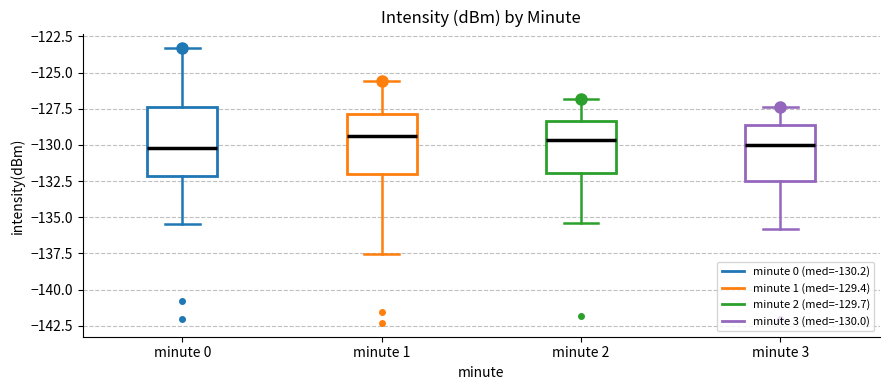

Reading left to right, transcribe this box plot: for each box, give where its median line is, the range the box spans, and where its two whiskers end, as read against the y-axis. The values are not printed on the chart, so give them approximately, as read against the axis.

minute 0: median -130.0, box -132.0 to -127.5, whiskers -135.5 to -123.5
minute 1: median -129.5, box -132.0 to -128.0, whiskers -137.5 to -125.5
minute 2: median -129.5, box -132.0 to -128.5, whiskers -135.5 to -127.0
minute 3: median -130.0, box -132.5 to -128.5, whiskers -136.0 to -127.5